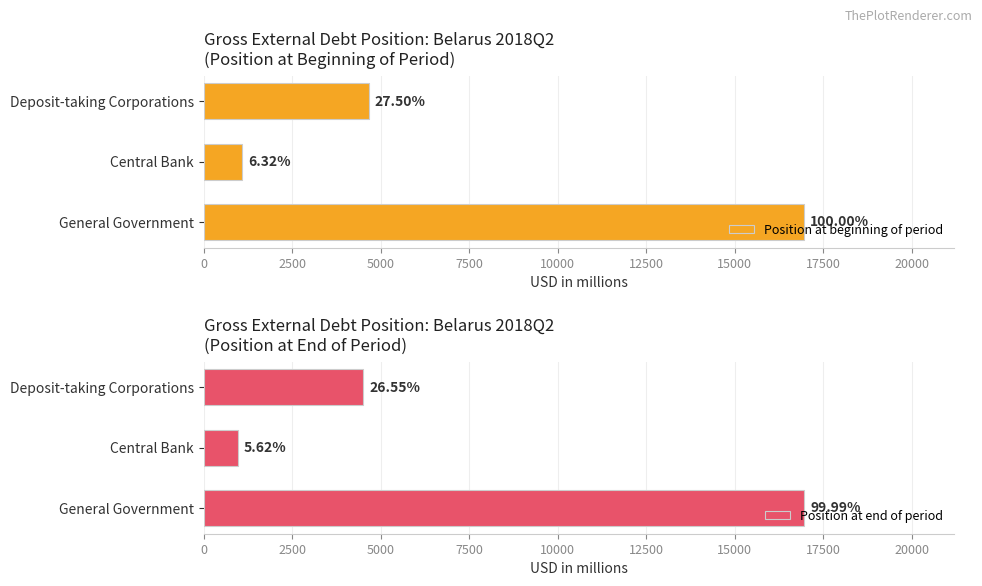

The value of Position at end of period at 0 is 28023. True or false?

False